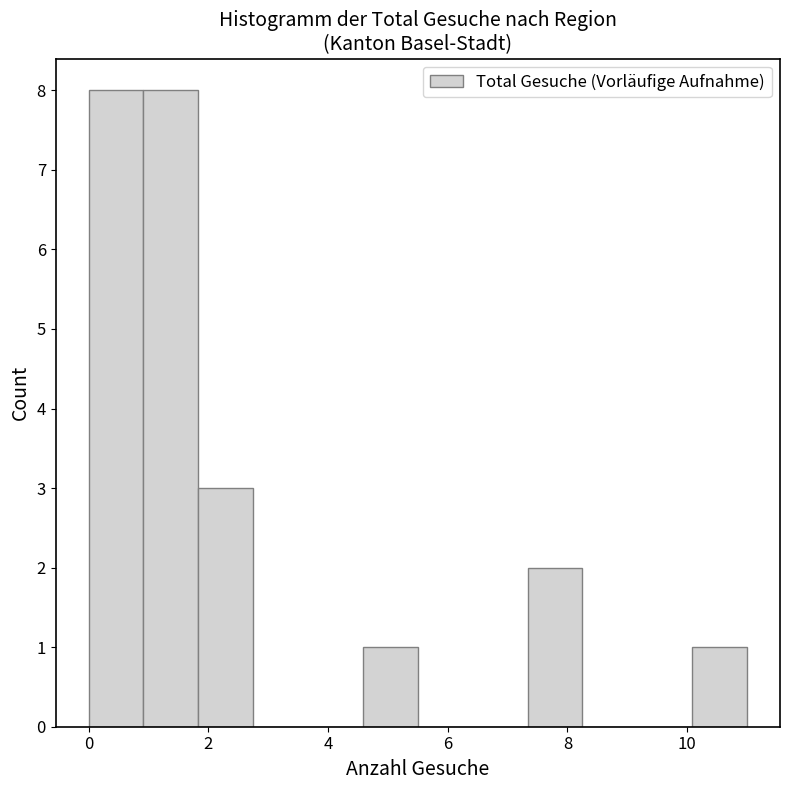

Reading left to right, transcribe this chart: for each bar, give the range it covers on the x-axis and its height. Neither the bar edges nor the heights are printed on the chart, so give them approximately, as read against the axes.

0.0 to 1.0: 8
1.0 to 1.8: 8
1.8 to 2.8: 3
2.8 to 3.6: 0
3.6 to 4.6: 0
4.6 to 5.6: 1
5.6 to 6.4: 0
6.4 to 7.4: 0
7.4 to 8.2: 2
8.2 to 9.2: 0
9.2 to 10.0: 0
10.0 to 11.0: 1